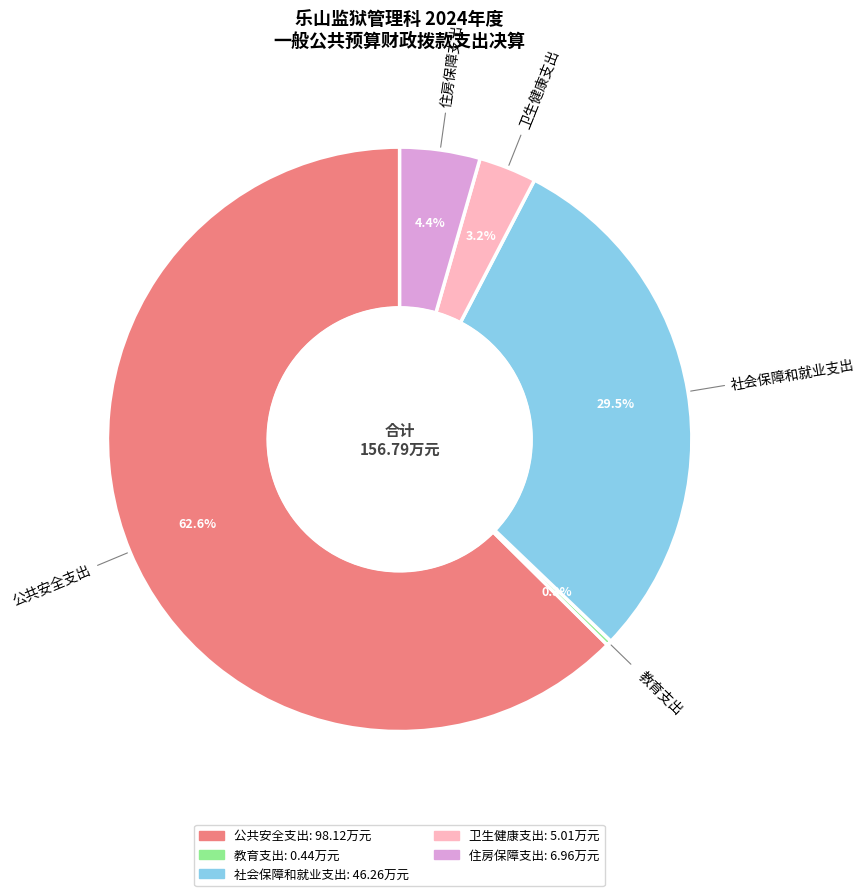

What percentage is the 公共安全支出 slice, to the nearest percent?

63%